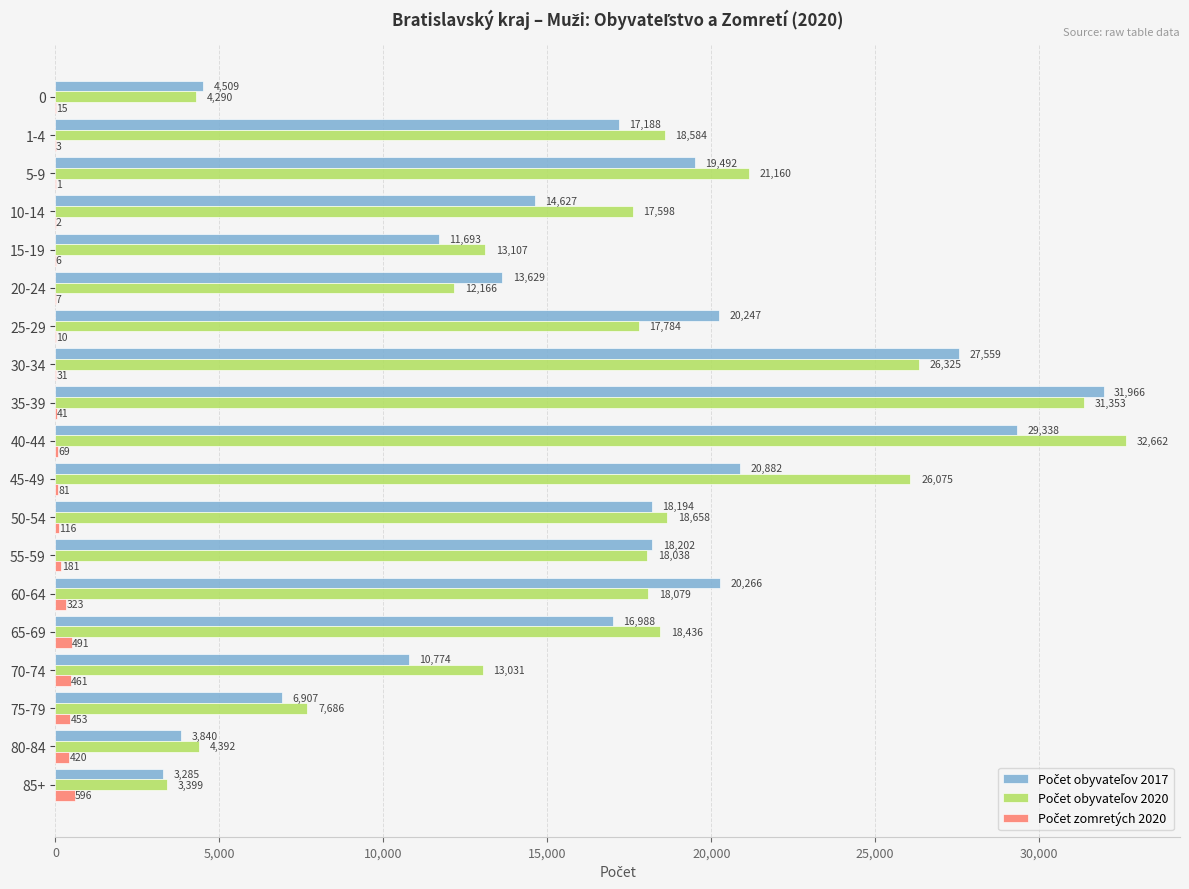

What is the greatest value displayed?

32662